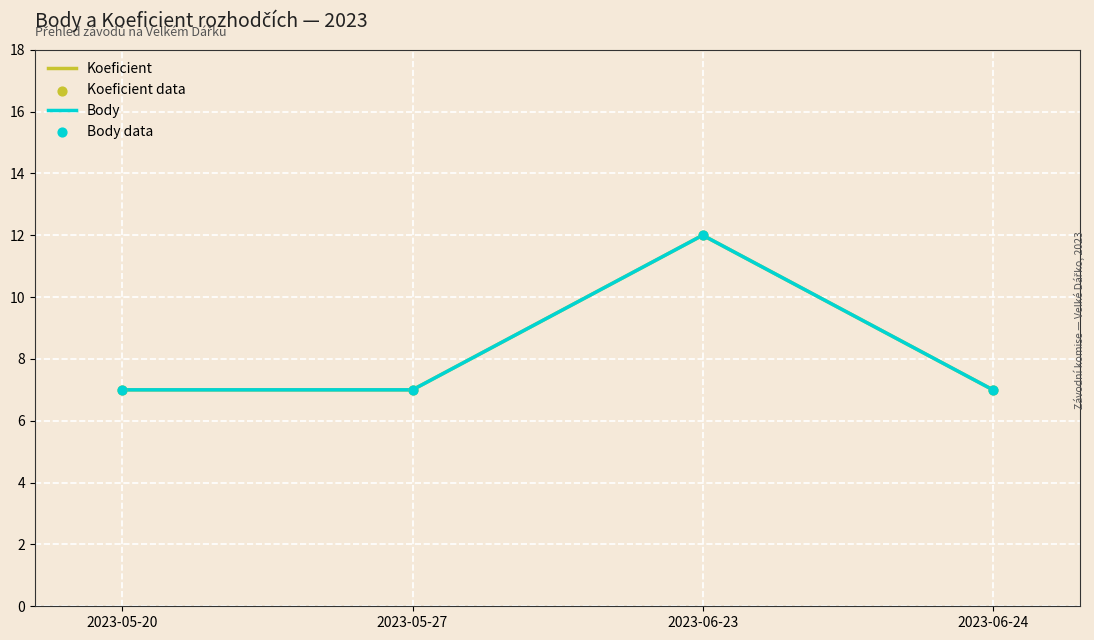

Is the value of Body at 2023-06-24 greater than the value of Koeficient at 2023-06-24?

No